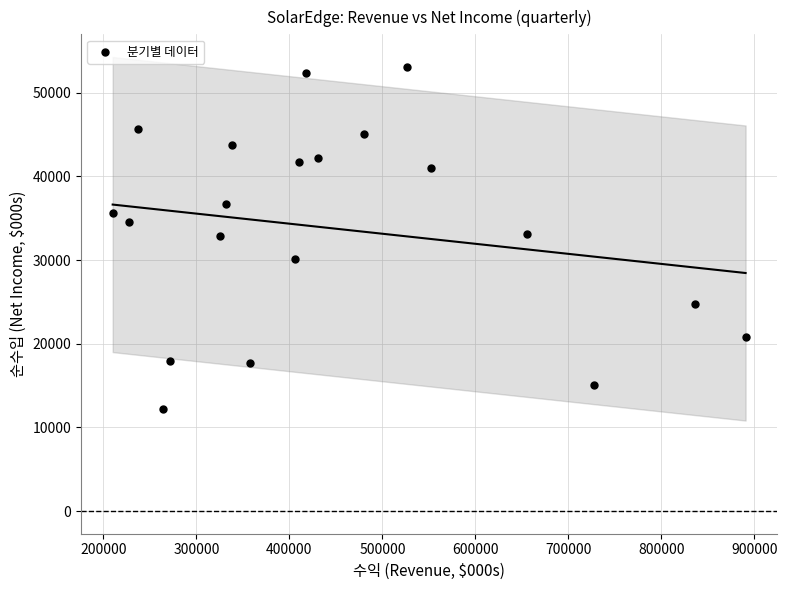

What is the range of Y values (max minus min)?

40899